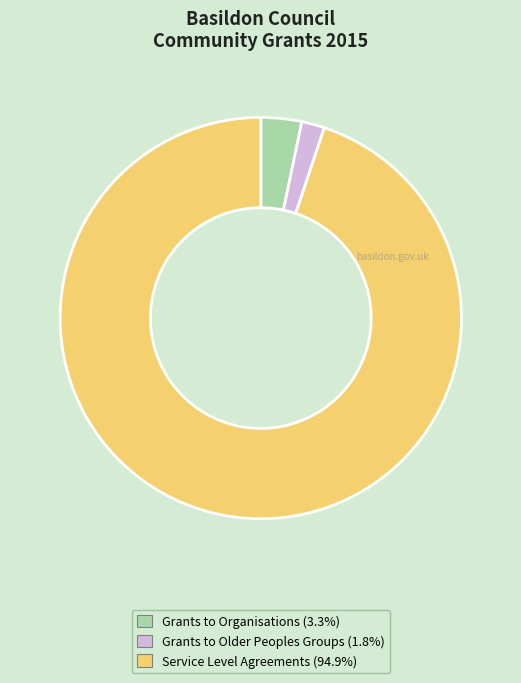

What is the largest slice in the pie chart?

Service Level Agreements